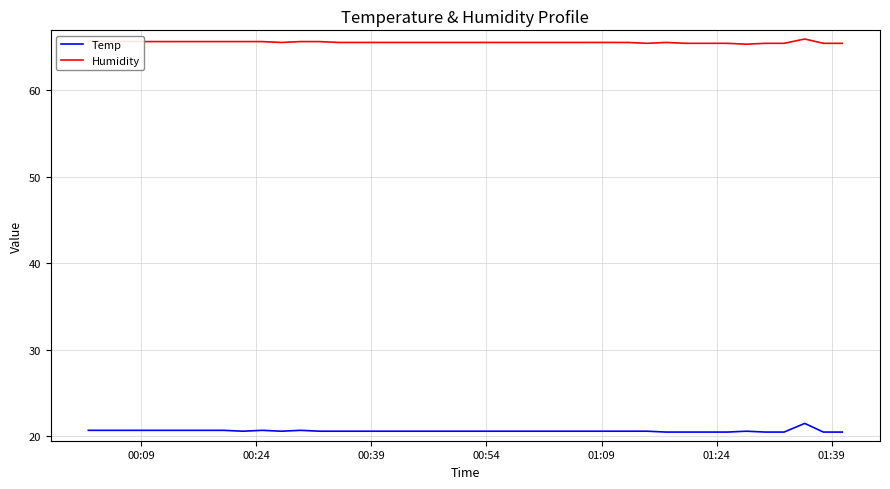

Rank the series by their average value, from highest to lowest.

Humidity, Temp